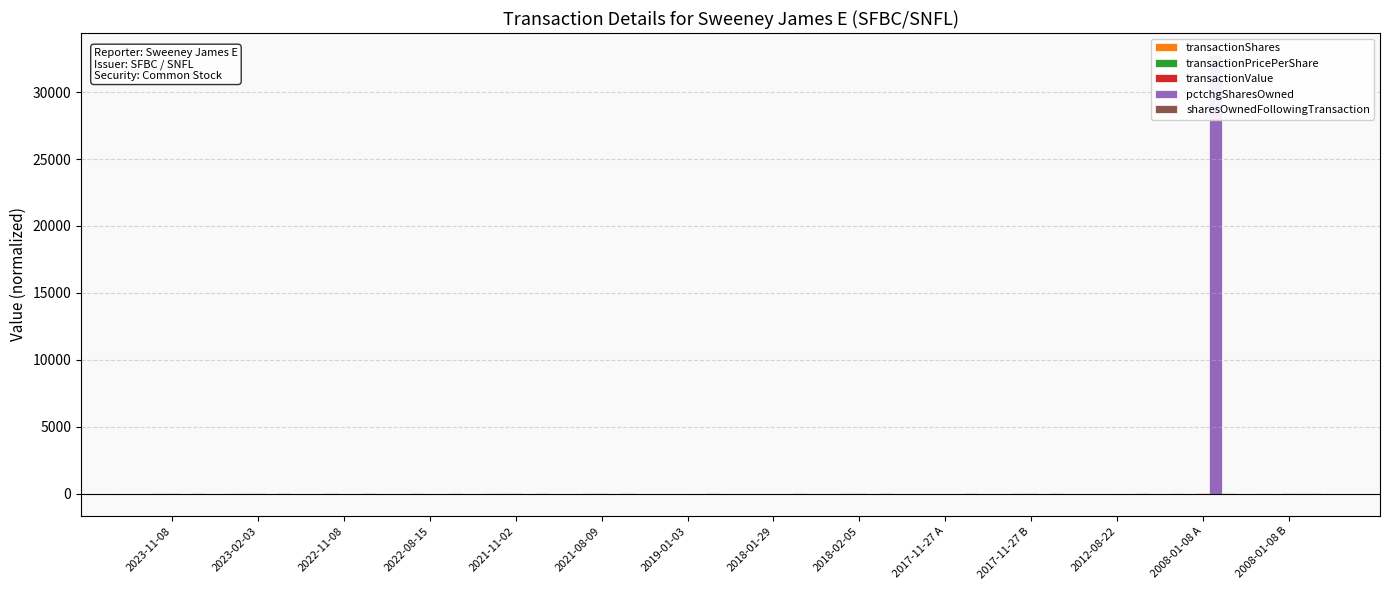

What is the average value of the transactionShares series?

27.2